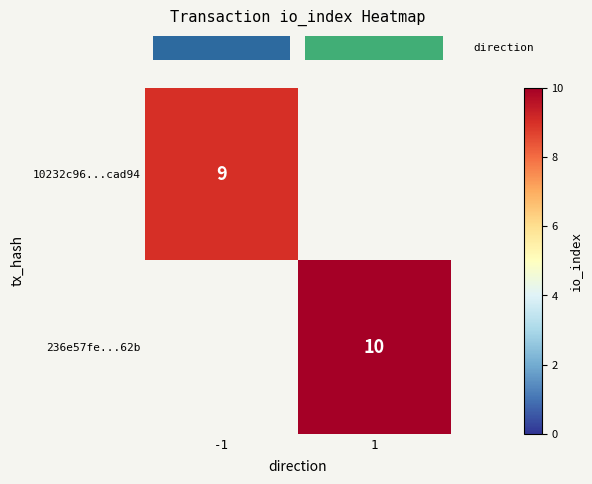

Which series changed the most between -1 and 1?

row_1